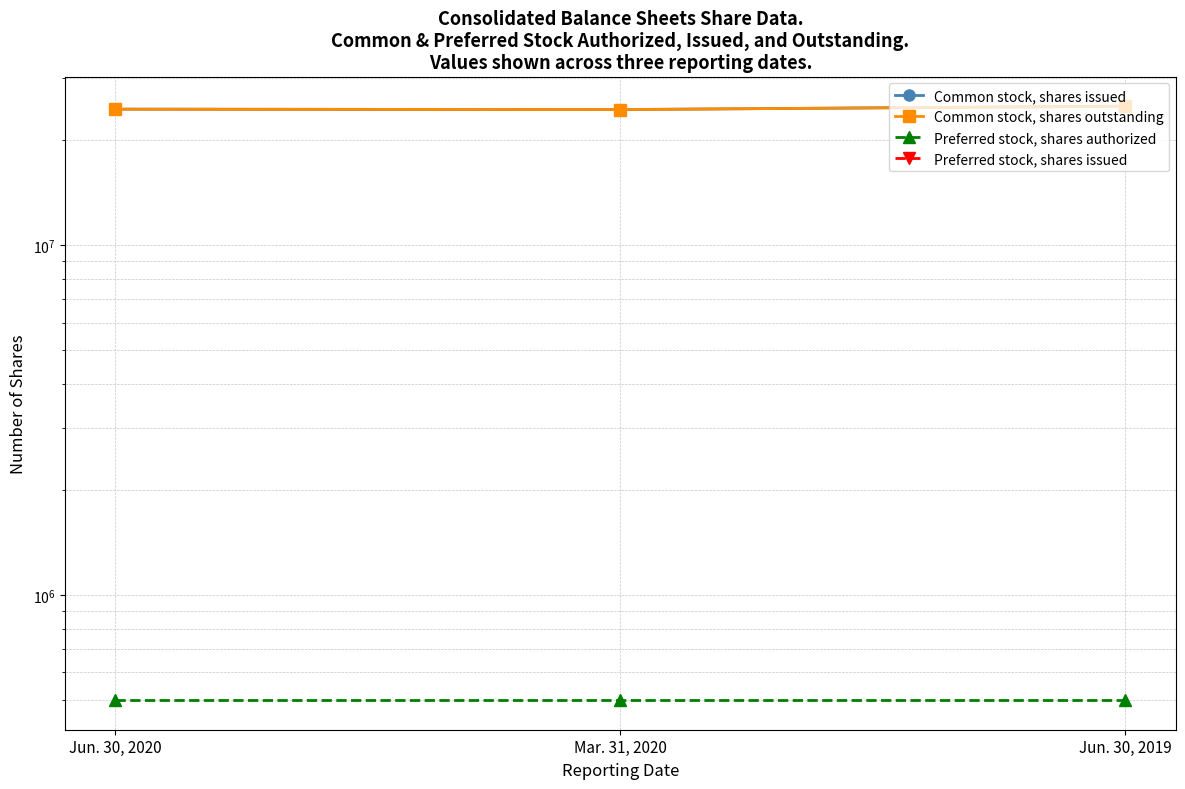

List the labels in order of Common stock, shares issued value, smallest first.

Mar. 31, 2020, Jun. 30, 2020, Jun. 30, 2019